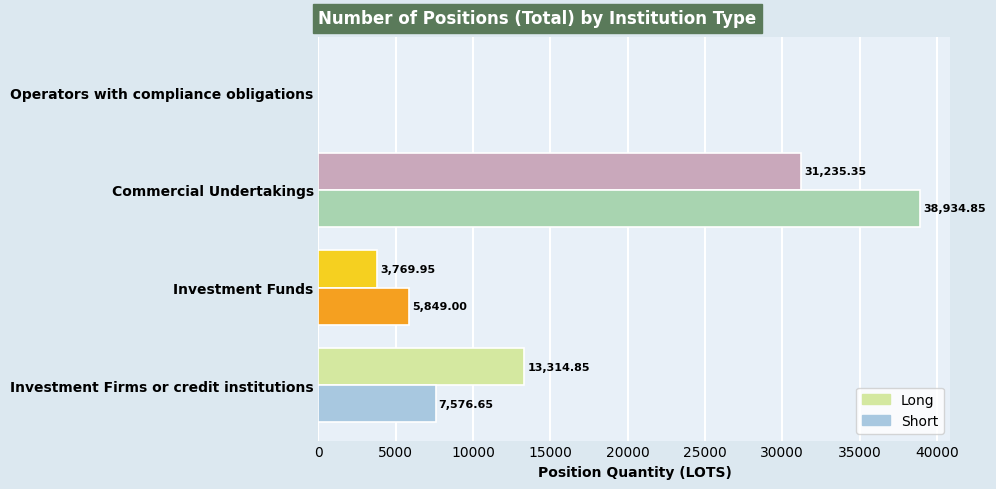

Which category has the highest value across all series?

Commercial Undertakings